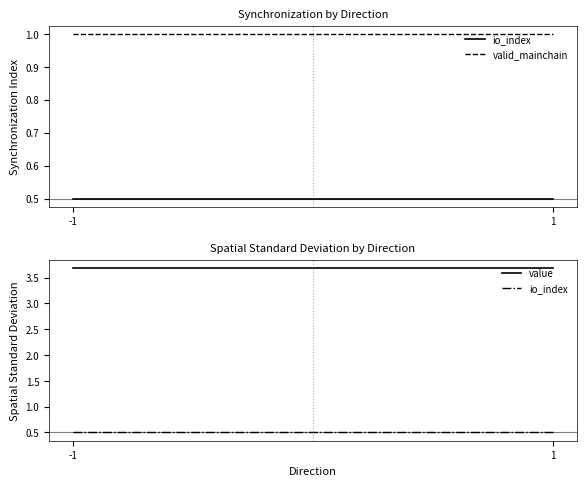

What value does the io_index series have at -1?

0.5